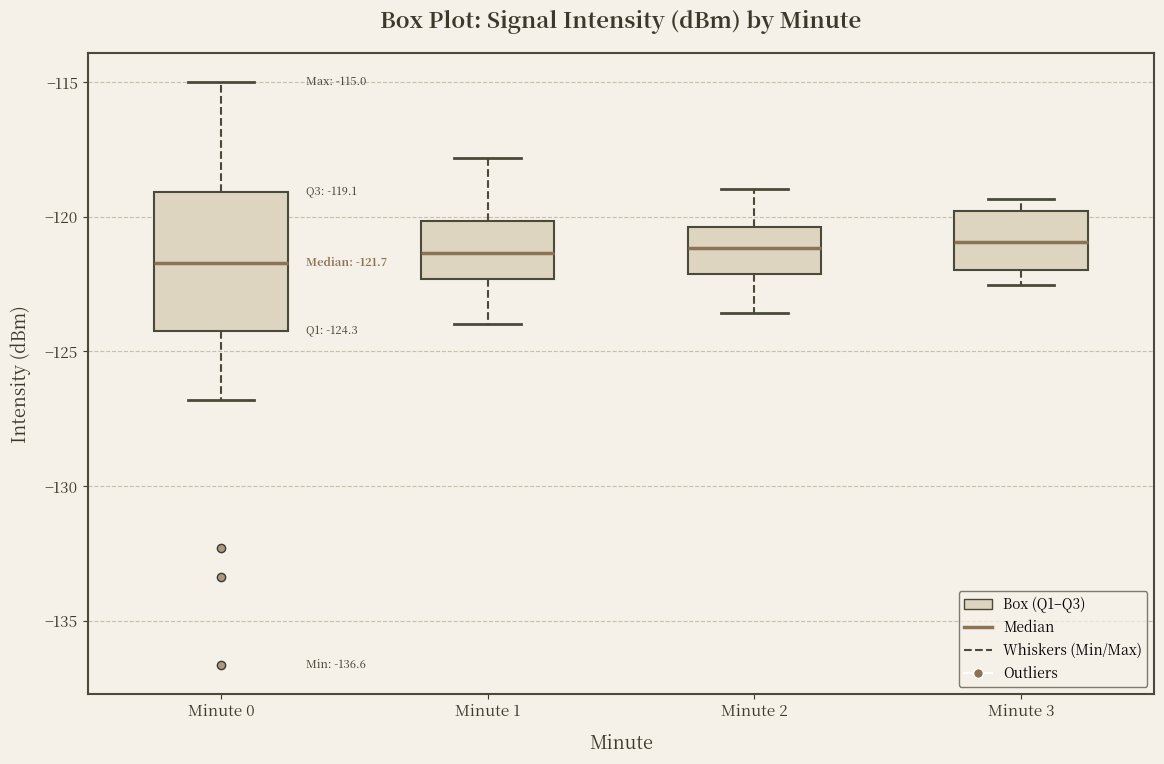

Comparing the boxes themselves (not the whiskers), which one is the tallest?

Minute 0